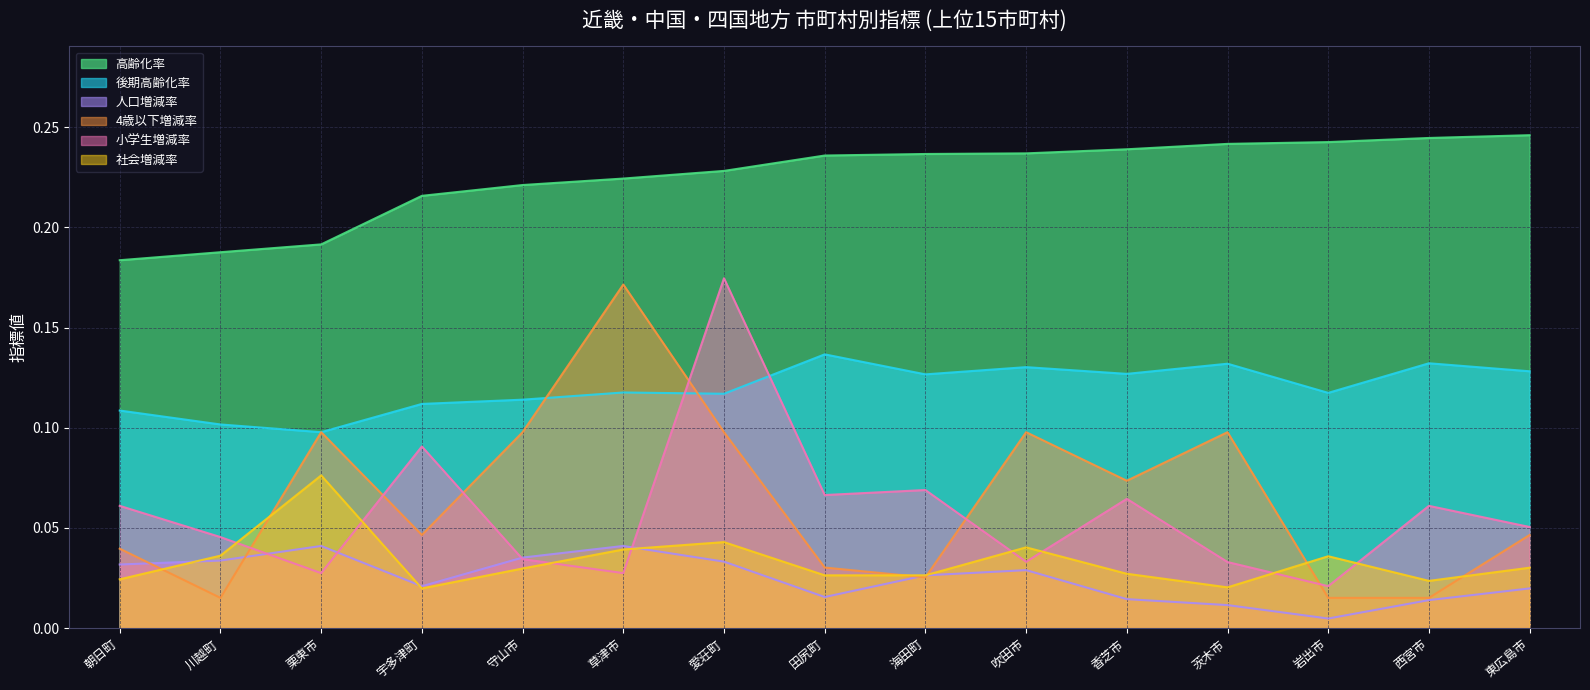

What is the sum of all 高齢化率 values?

3.4